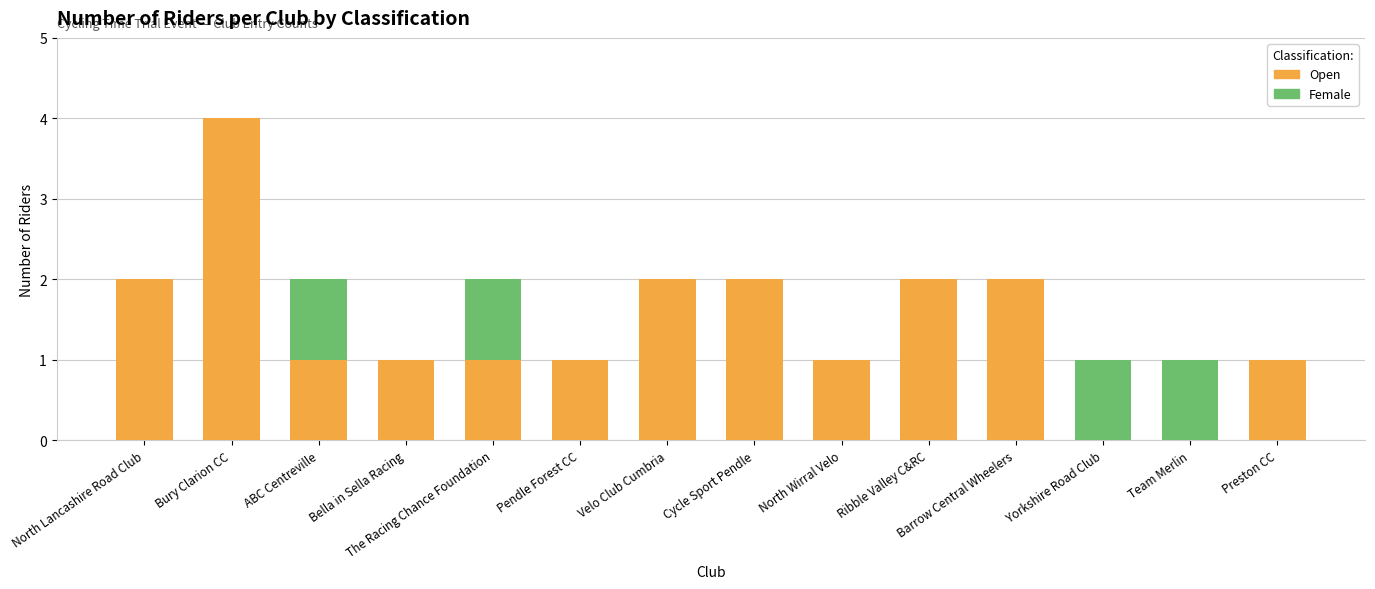

True or false: Open has a value of 1 at Barrow Central Wheelers.

False